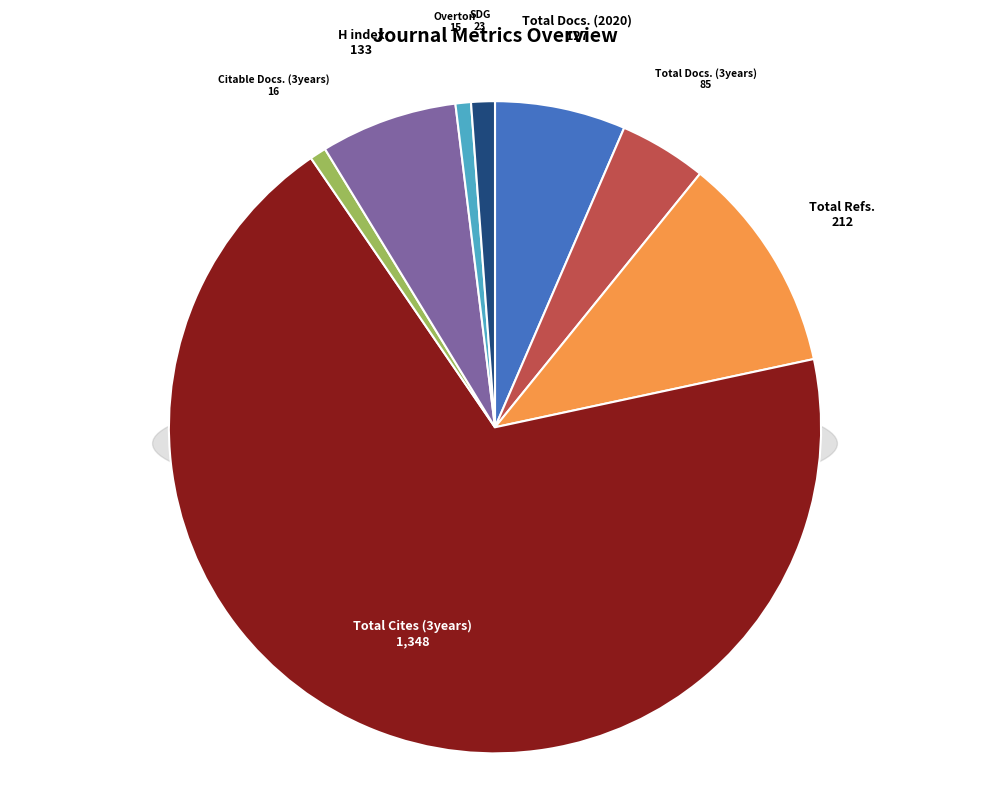

What is the change in value from Total Docs. (2020) to Overton?

-112